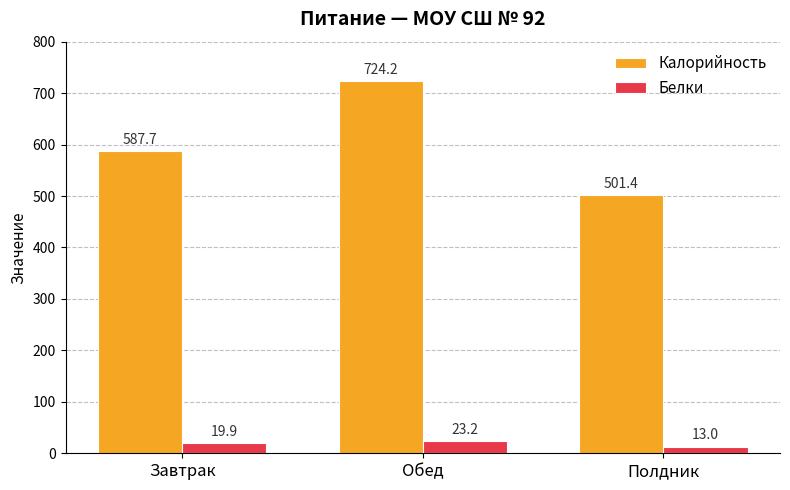

Between Обед and Полдник, which series saw the biggest shift?

Калорийность